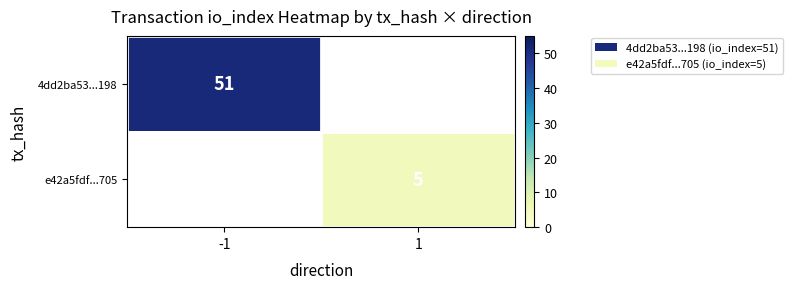

At how many categories does at least one series exceed 14?

1